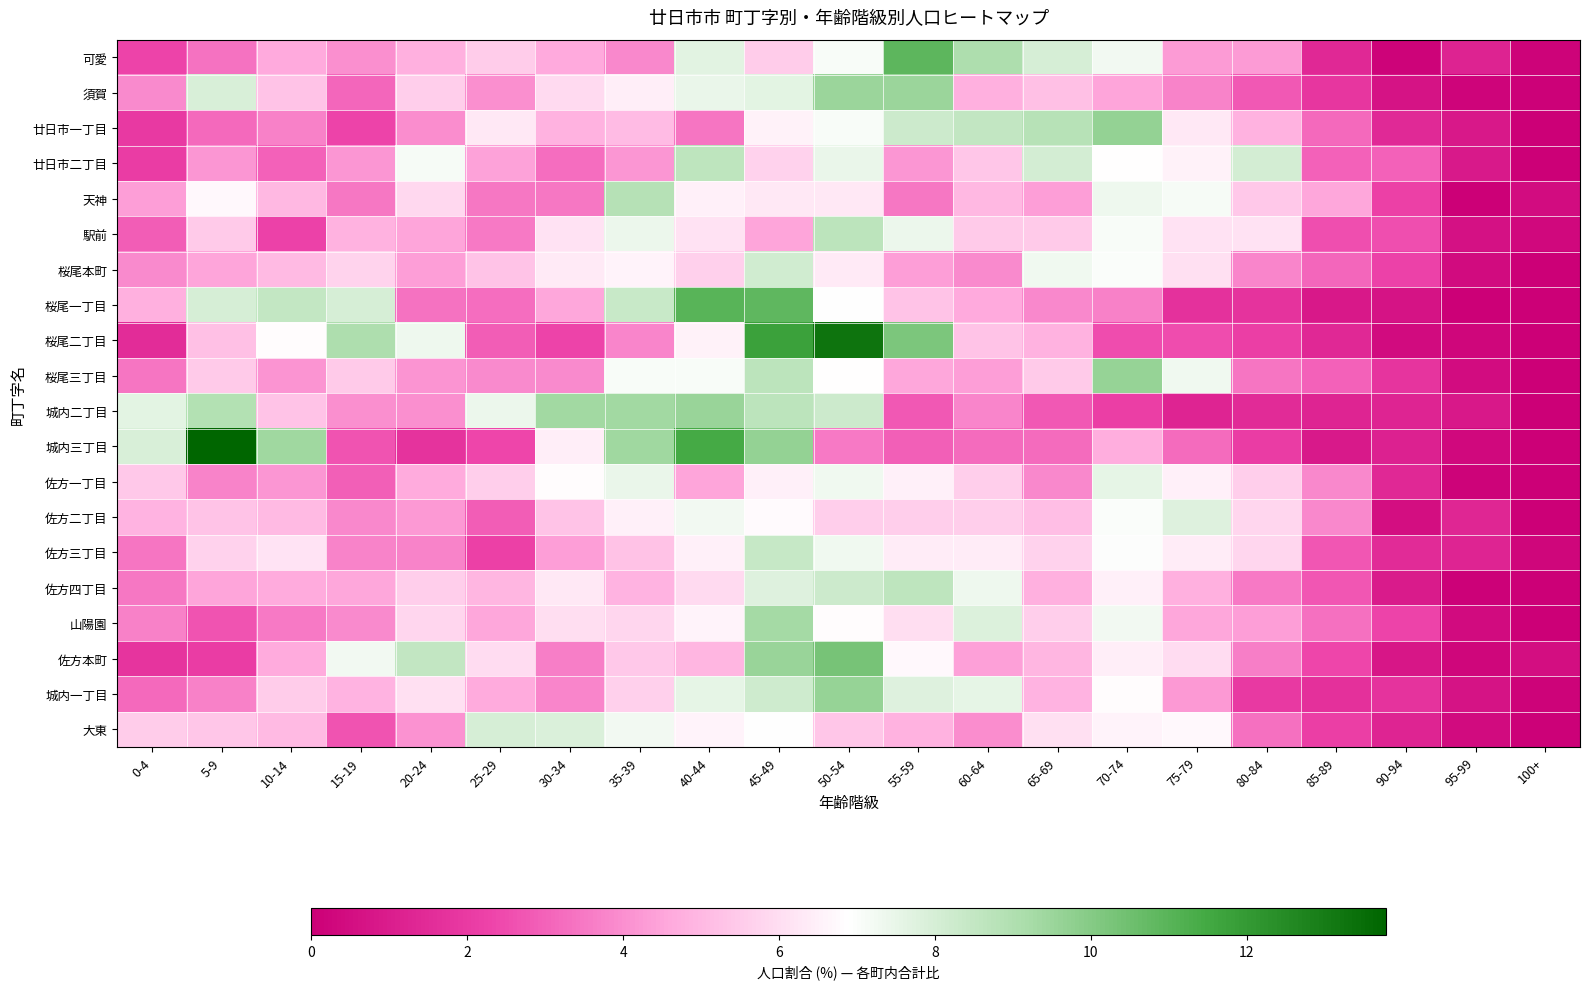

Reading right to left, list all the values displayed in this chart.

可愛: 100+=0.2	95-99=1.2	90-94=0.2	85-89=1.4	80-84=4.3	75-79=4.3	70-74=7.2	65-69=8.0	60-64=9.1	55-59=10.9	50-54=7.1	45-49=5.5	40-44=7.7	35-39=3.8	30-34=4.6	25-29=5.5	20-24=4.8	15-19=4.0	10-14=4.6	5-9=3.4	0-4=2.3
須賀: 100+=0.1	95-99=0.2	90-94=0.7	85-89=1.9	80-84=2.8	75-79=3.7	70-74=4.5	65-69=5.2	60-64=4.8	55-59=9.5	50-54=9.5	45-49=7.6	40-44=7.5	35-39=6.4	30-34=5.9	25-29=4.0	20-24=5.6	15-19=3.1	10-14=5.3	5-9=7.9	0-4=3.9
廿日市一丁目: 100+=0.0	95-99=0.9	90-94=1.4	85-89=3.1	80-84=4.8	75-79=6.2	70-74=9.7	65-69=8.8	60-64=8.5	55-59=8.2	50-54=7.1	45-49=6.5	40-44=3.4	35-39=5.1	30-34=4.8	25-29=6.2	20-24=4.0	15-19=2.3	10-14=3.7	5-9=3.1	0-4=2.0
廿日市二丁目: 100+=0.0	95-99=0.9	90-94=3.0	85-89=3.0	80-84=8.0	75-79=6.5	70-74=6.8	65-69=8.0	60-64=5.4	55-59=4.2	50-54=7.4	45-49=5.7	40-44=8.6	35-39=4.2	30-34=3.3	25-29=4.5	20-24=7.1	15-19=4.2	10-14=3.0	5-9=4.2	0-4=2.1
天神: 100+=0.4	95-99=0.0	90-94=2.2	85-89=4.5	80-84=5.4	75-79=7.1	70-74=7.4	65-69=4.3	60-64=5.0	55-59=3.5	50-54=6.3	45-49=6.3	40-44=6.5	35-39=8.9	30-34=3.5	25-29=3.5	20-24=5.8	15-19=3.5	10-14=5.0	5-9=6.7	0-4=4.3
駅前: 100+=0.3	95-99=0.6	90-94=2.6	85-89=2.6	80-84=6.1	75-79=6.1	70-74=7.1	65-69=5.5	60-64=5.5	55-59=7.4	50-54=8.7	45-49=4.5	40-44=6.1	35-39=7.4	30-34=6.1	25-29=3.5	20-24=4.5	15-19=4.8	10-14=2.3	5-9=5.5	0-4=2.9
桜尾本町: 100+=0.0	95-99=0.4	90-94=2.2	85-89=3.1	80-84=3.8	75-79=6.0	70-74=7.0	65-69=7.3	60-64=3.9	55-59=4.3	50-54=6.3	45-49=8.1	40-44=5.6	35-39=6.6	30-34=6.3	25-29=5.3	20-24=4.3	15-19=5.8	10-14=5.0	5-9=4.5	0-4=3.9
桜尾一丁目: 100+=0.0	95-99=0.0	90-94=0.7	85-89=0.8	80-84=1.8	75-79=1.7	70-74=3.7	65-69=3.8	60-64=4.6	55-59=5.3	50-54=6.9	45-49=10.8	40-44=11.0	35-39=8.4	30-34=4.5	25-29=3.2	20-24=3.4	15-19=8.0	10-14=8.5	5-9=8.0	0-4=4.8
桜尾二丁目: 100+=0.0	95-99=0.3	90-94=0.4	85-89=1.4	80-84=2.1	75-79=2.5	70-74=2.5	65-69=4.8	60-64=5.3	55-59=10.2	50-54=13.3	45-49=11.7	40-44=6.6	35-39=3.8	30-34=2.3	25-29=2.9	20-24=7.3	15-19=9.1	10-14=6.8	5-9=5.2	0-4=1.5
桜尾三丁目: 100+=0.0	95-99=0.5	90-94=1.8	85-89=3.0	80-84=3.4	75-79=7.3	70-74=9.6	65-69=5.5	60-64=4.3	55-59=4.6	50-54=6.8	45-49=8.7	40-44=7.1	35-39=7.1	30-34=3.9	25-29=3.9	20-24=4.1	15-19=5.5	10-14=4.1	5-9=5.5	0-4=3.4
城内二丁目: 100+=0.0	95-99=0.8	90-94=1.3	85-89=1.3	80-84=1.5	75-79=1.3	70-74=2.1	65-69=2.8	60-64=3.8	55-59=2.8	50-54=8.3	45-49=8.7	40-44=9.5	35-39=9.3	30-34=9.3	25-29=7.4	20-24=4.0	15-19=4.0	10-14=5.3	5-9=8.9	0-4=7.6
城内三丁目: 100+=0.0	95-99=0.3	90-94=1.2	85-89=0.9	80-84=2.1	75-79=3.2	70-74=4.7	65-69=3.2	60-64=3.2	55-59=2.9	50-54=3.5	45-49=9.7	40-44=11.4	35-39=9.4	30-34=6.5	25-29=2.3	20-24=1.8	15-19=2.6	10-14=9.4	5-9=13.8	0-4=7.9
佐方一丁目: 100+=0.0	95-99=0.2	90-94=1.4	85-89=3.9	80-84=5.6	75-79=6.5	70-74=7.6	65-69=3.9	60-64=5.6	55-59=6.5	50-54=7.3	45-49=6.5	40-44=4.5	35-39=7.4	30-34=6.8	25-29=5.6	20-24=4.6	15-19=2.9	10-14=4.2	5-9=3.7	0-4=5.4
佐方二丁目: 100+=0.0	95-99=1.3	90-94=0.5	85-89=3.8	80-84=5.8	75-79=7.8	70-74=7.0	65-69=5.2	60-64=5.5	55-59=5.5	50-54=5.5	45-49=6.7	40-44=7.3	35-39=6.5	30-34=5.3	25-29=2.9	20-24=4.2	15-19=3.8	10-14=5.0	5-9=5.3	0-4=4.9
佐方三丁目: 100+=0.2	95-99=1.3	90-94=1.5	85-89=2.7	80-84=5.8	75-79=6.4	70-74=6.9	65-69=5.7	60-64=6.4	55-59=6.4	50-54=7.3	45-49=8.4	40-44=6.5	35-39=5.2	30-34=4.3	25-29=2.2	20-24=3.8	15-19=3.8	10-14=6.2	5-9=5.7	0-4=3.4
佐方四丁目: 100+=0.0	95-99=0.1	90-94=0.9	85-89=2.7	80-84=3.6	75-79=4.8	70-74=6.5	65-69=4.8	60-64=7.3	55-59=8.6	50-54=8.3	45-49=7.8	40-44=5.9	35-39=4.9	30-34=6.3	25-29=4.9	20-24=5.6	15-19=4.6	10-14=4.6	5-9=4.5	0-4=3.5
山陽園: 100+=0.0	95-99=0.4	90-94=2.3	85-89=3.3	80-84=4.3	75-79=4.5	70-74=7.2	65-69=5.6	60-64=7.8	55-59=6.0	50-54=6.8	45-49=9.3	40-44=6.6	35-39=5.8	30-34=6.0	25-29=4.5	20-24=5.8	15-19=3.9	10-14=3.5	5-9=2.7	0-4=3.7
佐方本町: 100+=0.5	95-99=0.3	90-94=0.8	85-89=2.3	80-84=3.6	75-79=5.9	70-74=6.5	65-69=4.9	60-64=4.4	55-59=6.7	50-54=10.3	45-49=9.6	40-44=4.9	35-39=5.4	30-34=3.6	25-29=5.9	20-24=8.5	15-19=7.2	10-14=4.7	5-9=2.1	0-4=1.8
城内一丁目: 100+=0.1	95-99=0.6	90-94=1.7	85-89=1.6	80-84=1.9	75-79=4.2	70-74=6.8	65-69=4.9	60-64=7.6	55-59=7.8	50-54=9.6	45-49=8.2	40-44=7.6	35-39=5.6	30-34=3.8	25-29=4.6	20-24=6.1	15-19=4.9	10-14=5.5	5-9=3.7	0-4=3.1
大東: 100+=0.1	95-99=0.4	90-94=1.3	85-89=2.1	80-84=3.3	75-79=6.7	70-74=6.6	65-69=6.1	60-64=3.9	55-59=4.8	50-54=5.3	45-49=6.9	40-44=6.6	35-39=7.2	30-34=7.9	25-29=8.0	20-24=4.1	15-19=2.7	10-14=5.0	5-9=5.3	0-4=5.5